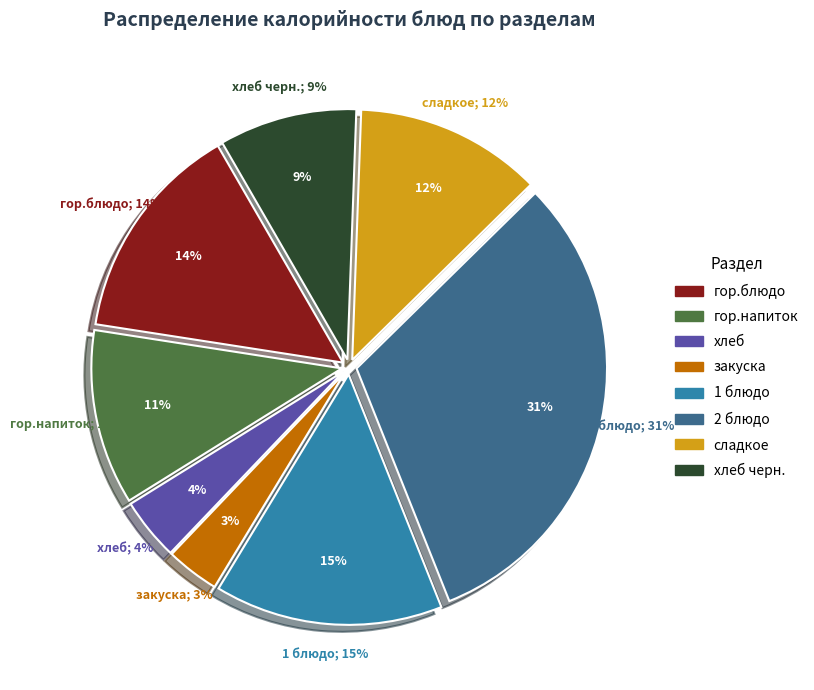

Combined, do сладкое and гор.напиток account for over 50%?

No